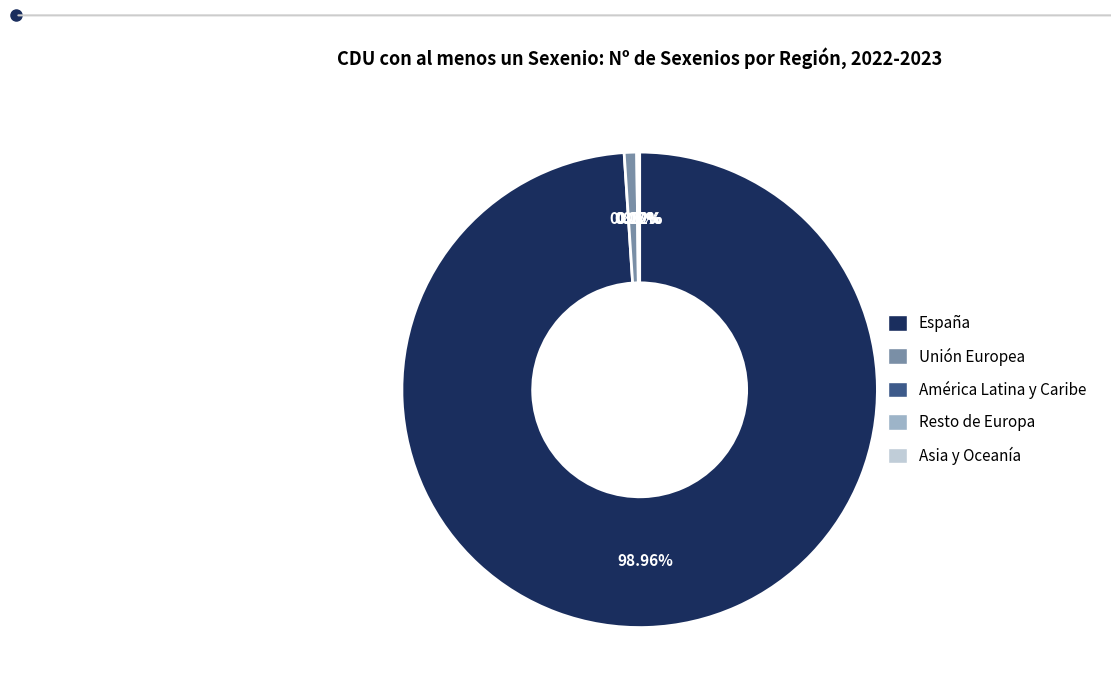

Does any single category account for the majority?

Yes